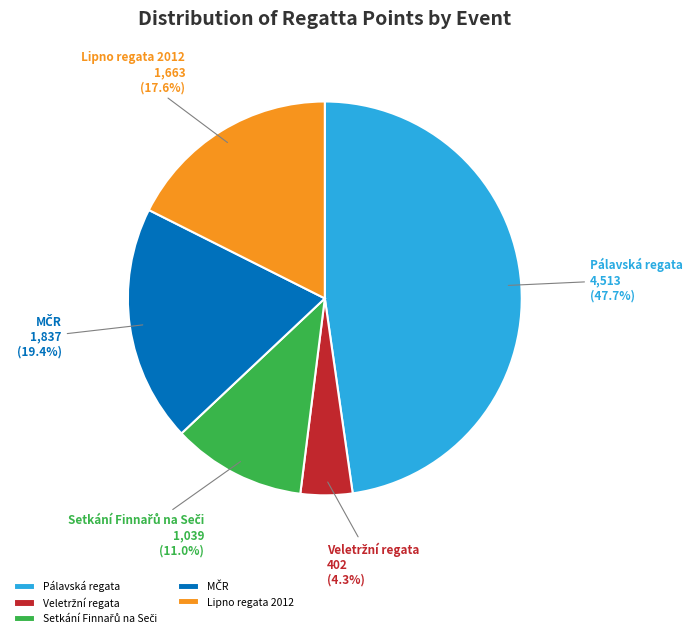

Approximately how many times larger is the value at Lipno regata 2012 compared to Pálavská regata?

0.4